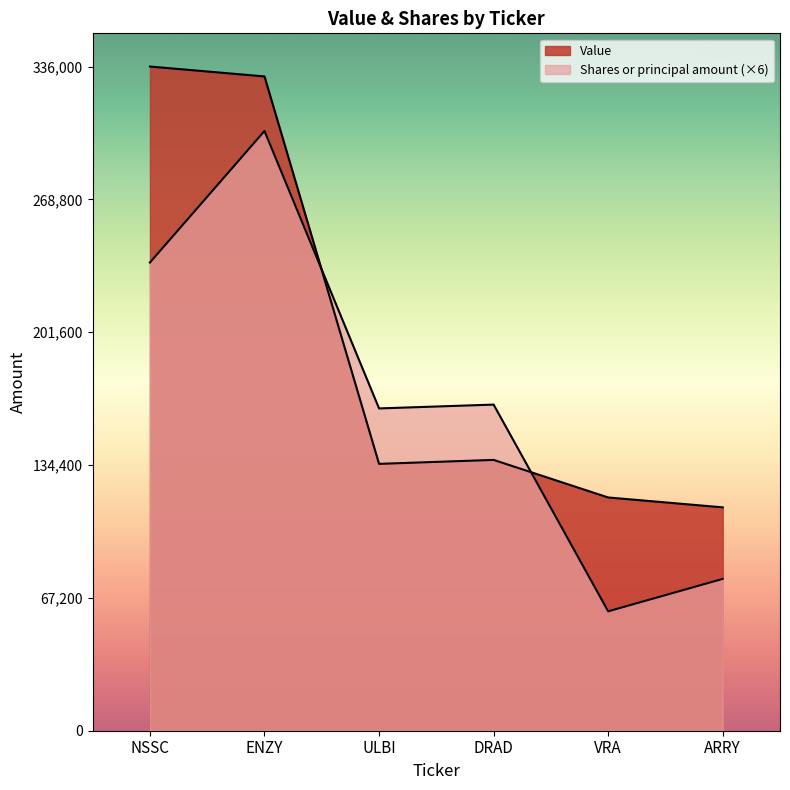

How many lines are shown in the chart?

2